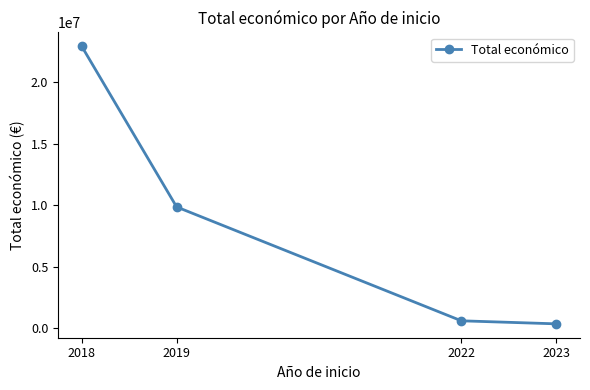

Which category has the highest value across all series?

2018